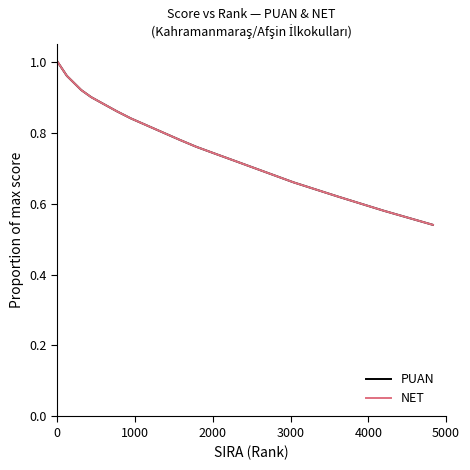

What is the difference between the maximum and minimum values in the NET series?

0.5